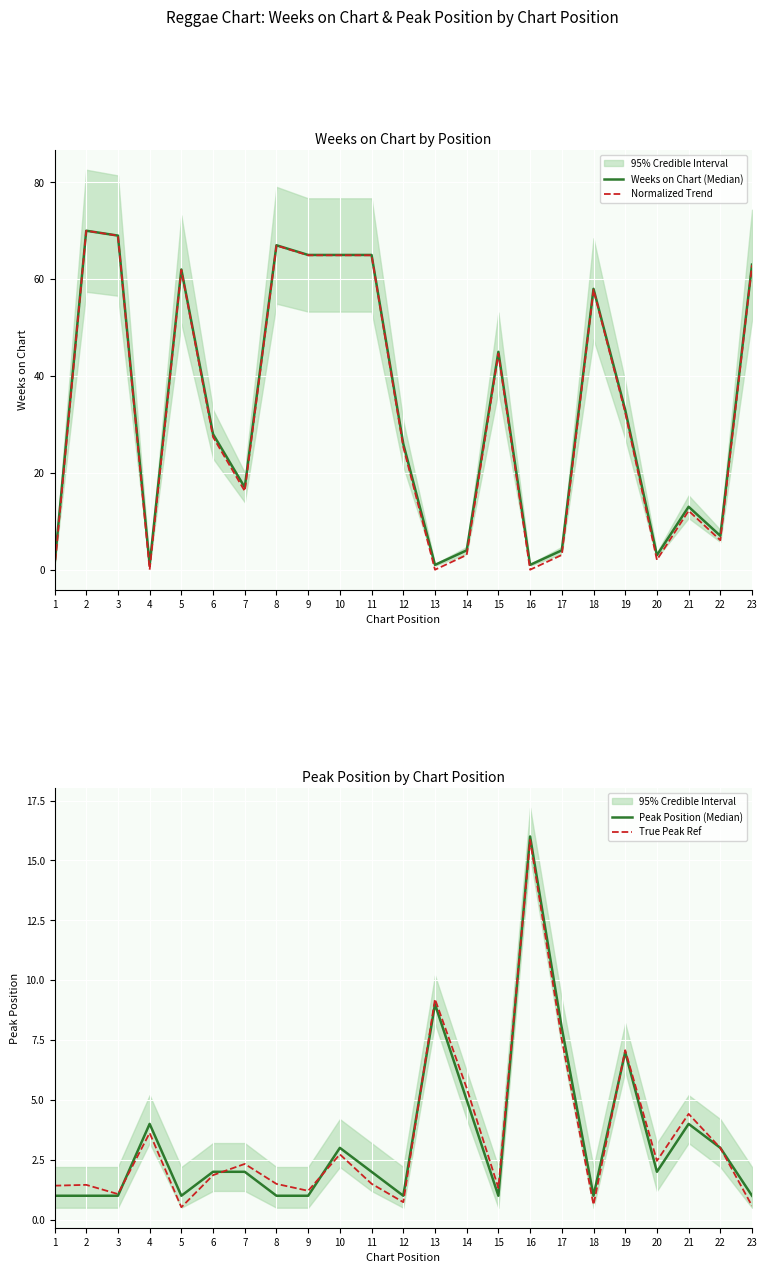

List the labels in order of True Peak Ref value, largest first.

16, 13, 17, 19, 14, 21, 4, 22, 10, 20, 7, 6, 11, 8, 2, 1, 15, 9, 3, 12, 18, 23, 5